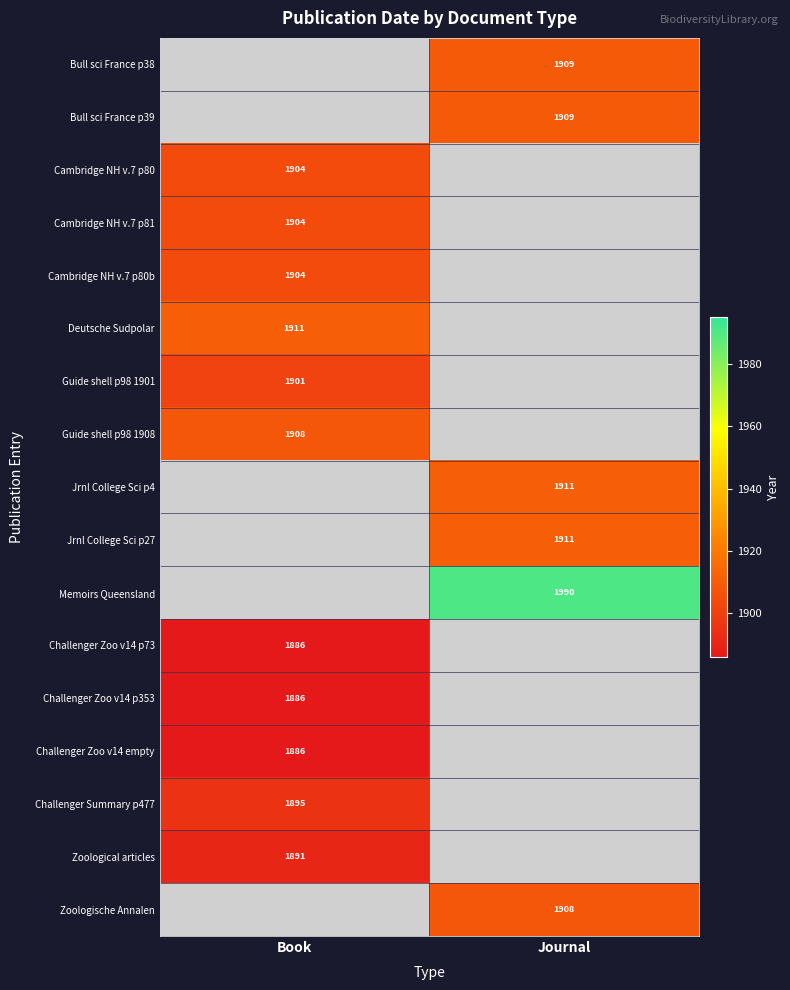

True or false: Cambridge NH v.7 p80b has a value of 417 at Book.

False